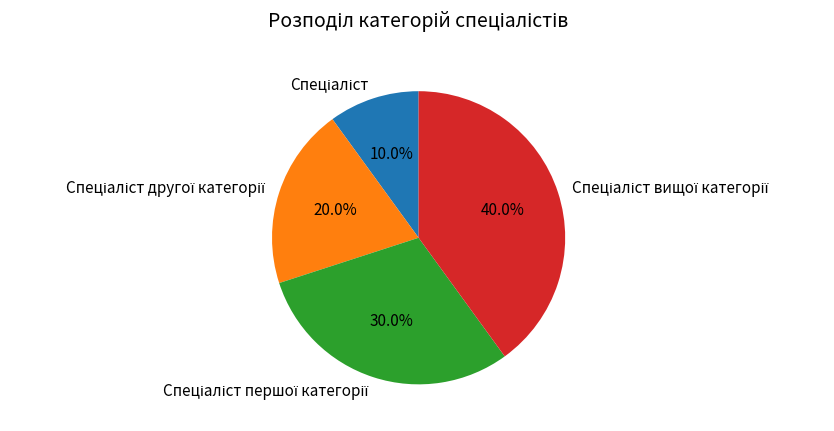

How many segments does this pie chart have?

4